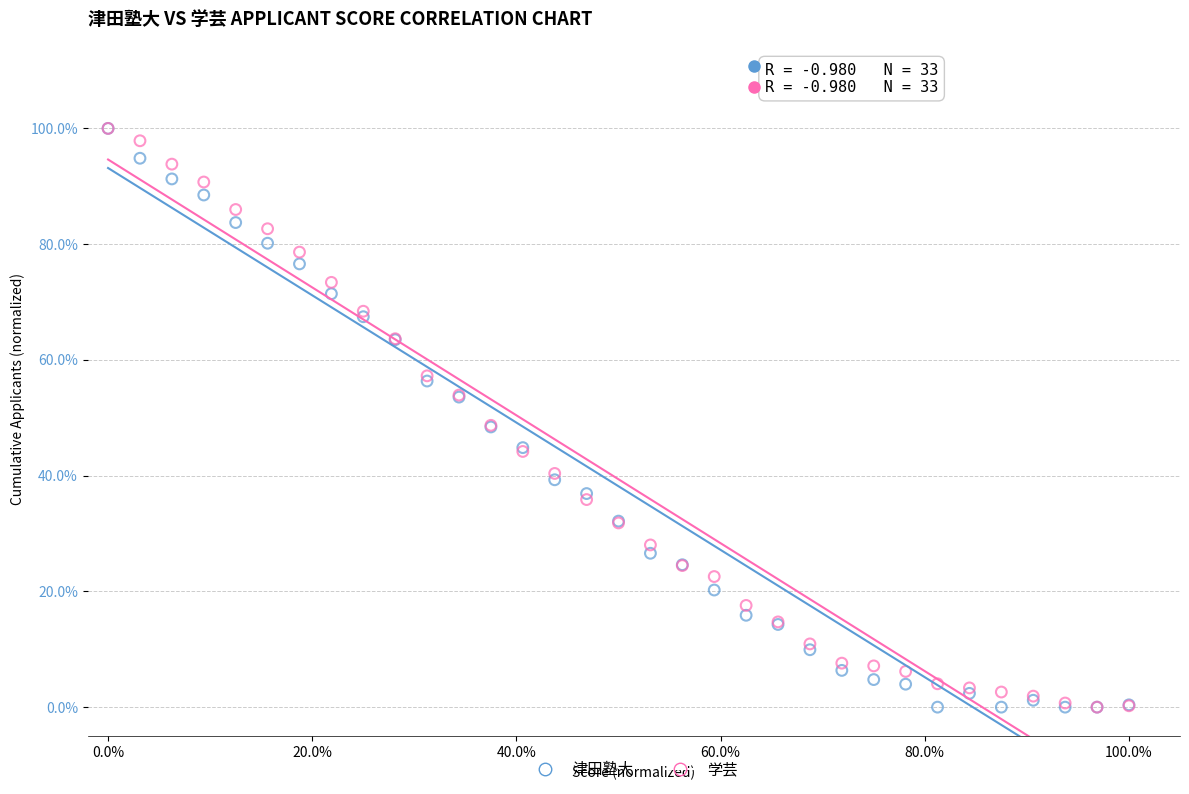

What are all the series names shown in the legend?

津田塾大, 学芸